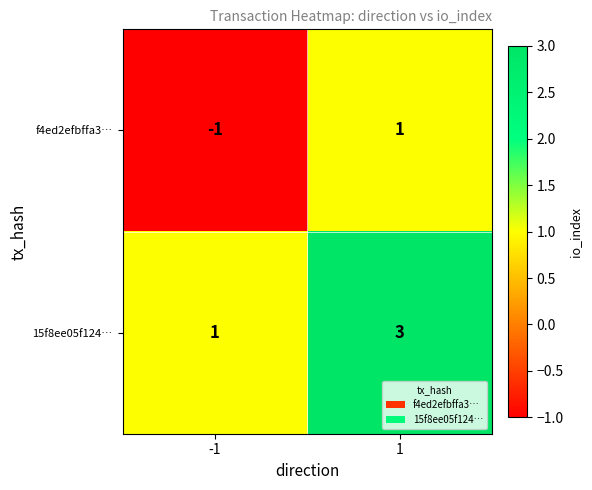

Reading right to left, extract all data points from this chart.

f4ed2efbffa3…: 1=1	-1=-1
15f8ee05f124…: 1=3	-1=1